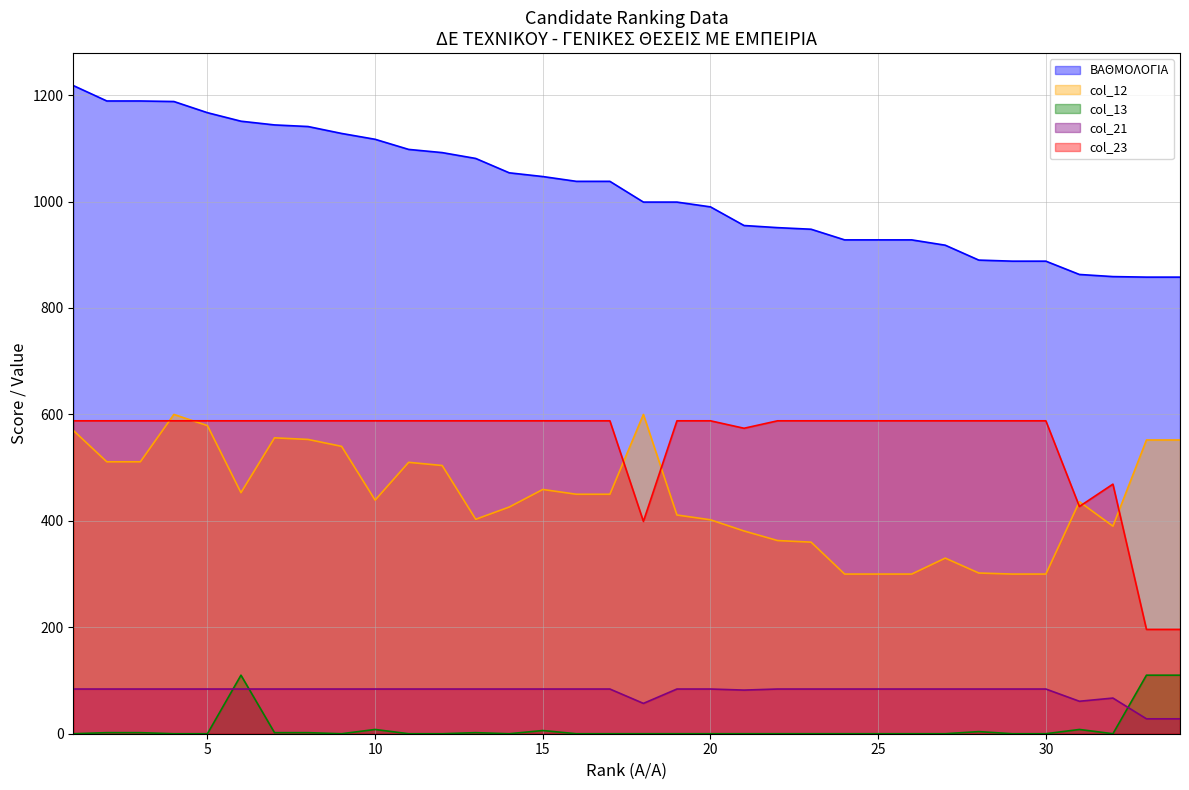

How many lines are shown in the chart?

5